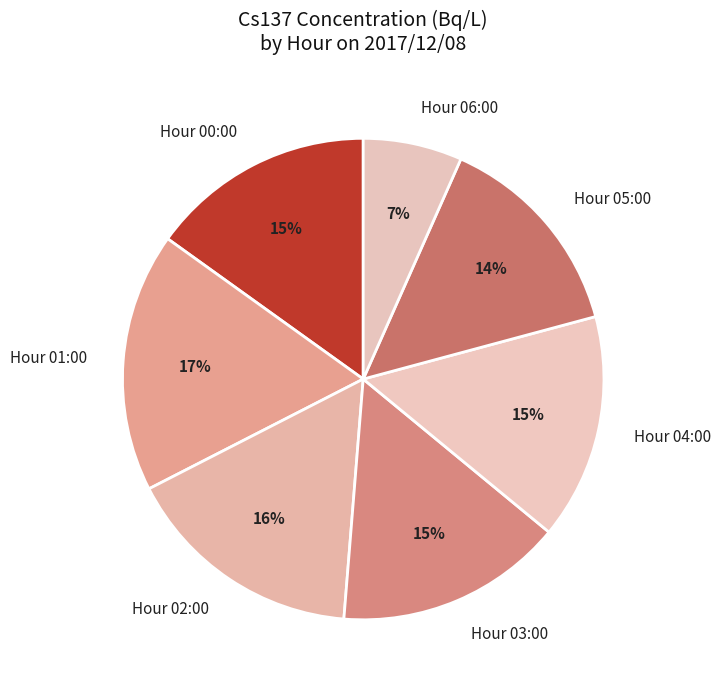

Is the sum of Hour 06:00 and Hour 03:00 greater than half?

No